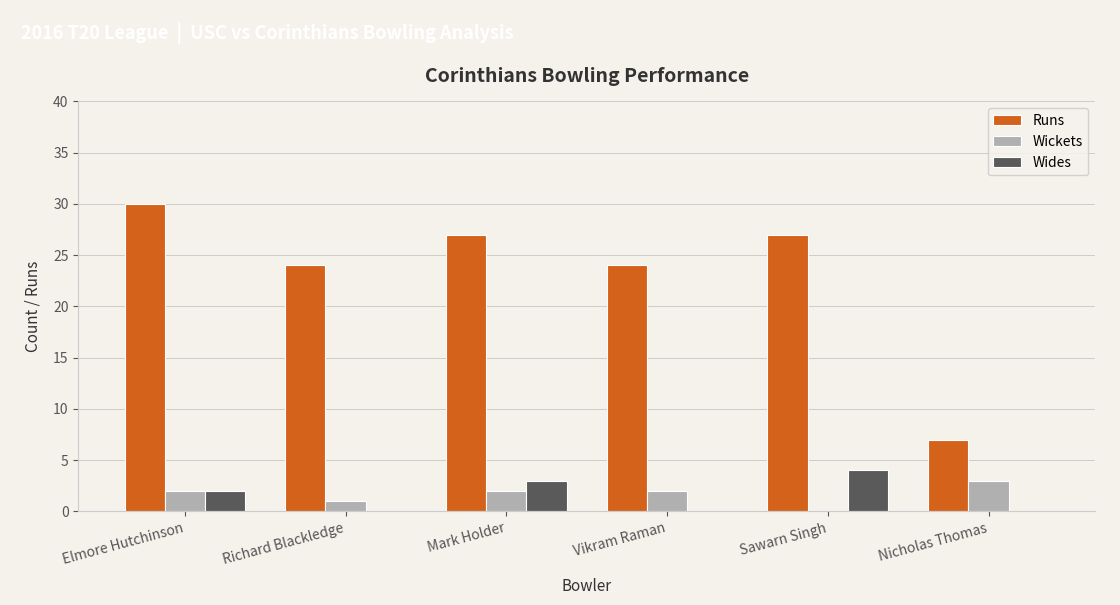

Which category has the highest value across all series?

Elmore Hutchinson